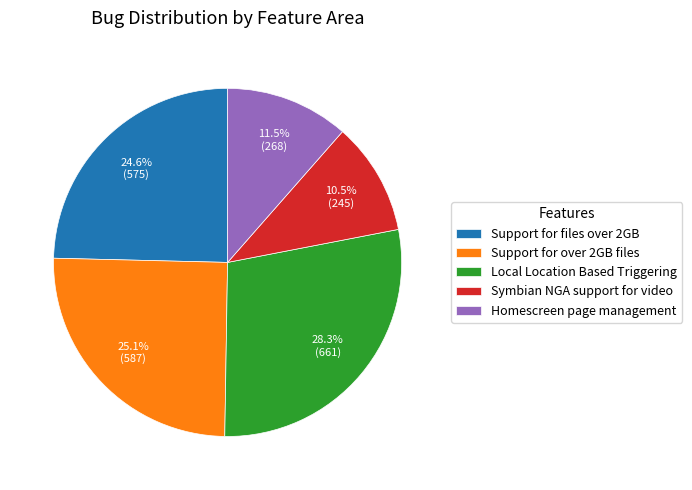

Is there any slice that represents more than half of the pie?

No